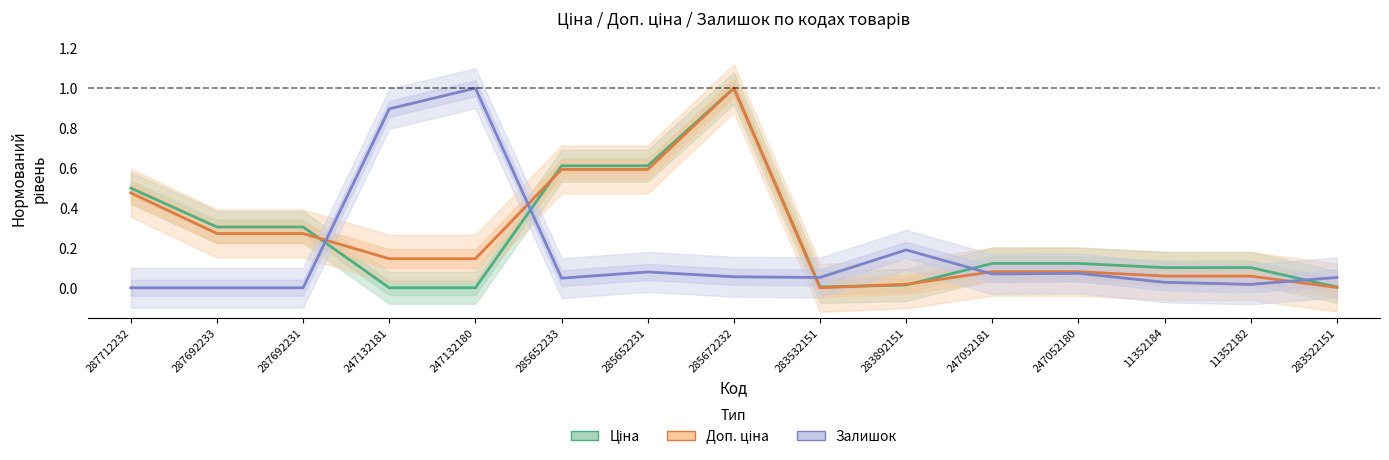

How many values in the Доп. ціна series exceed 0?

14